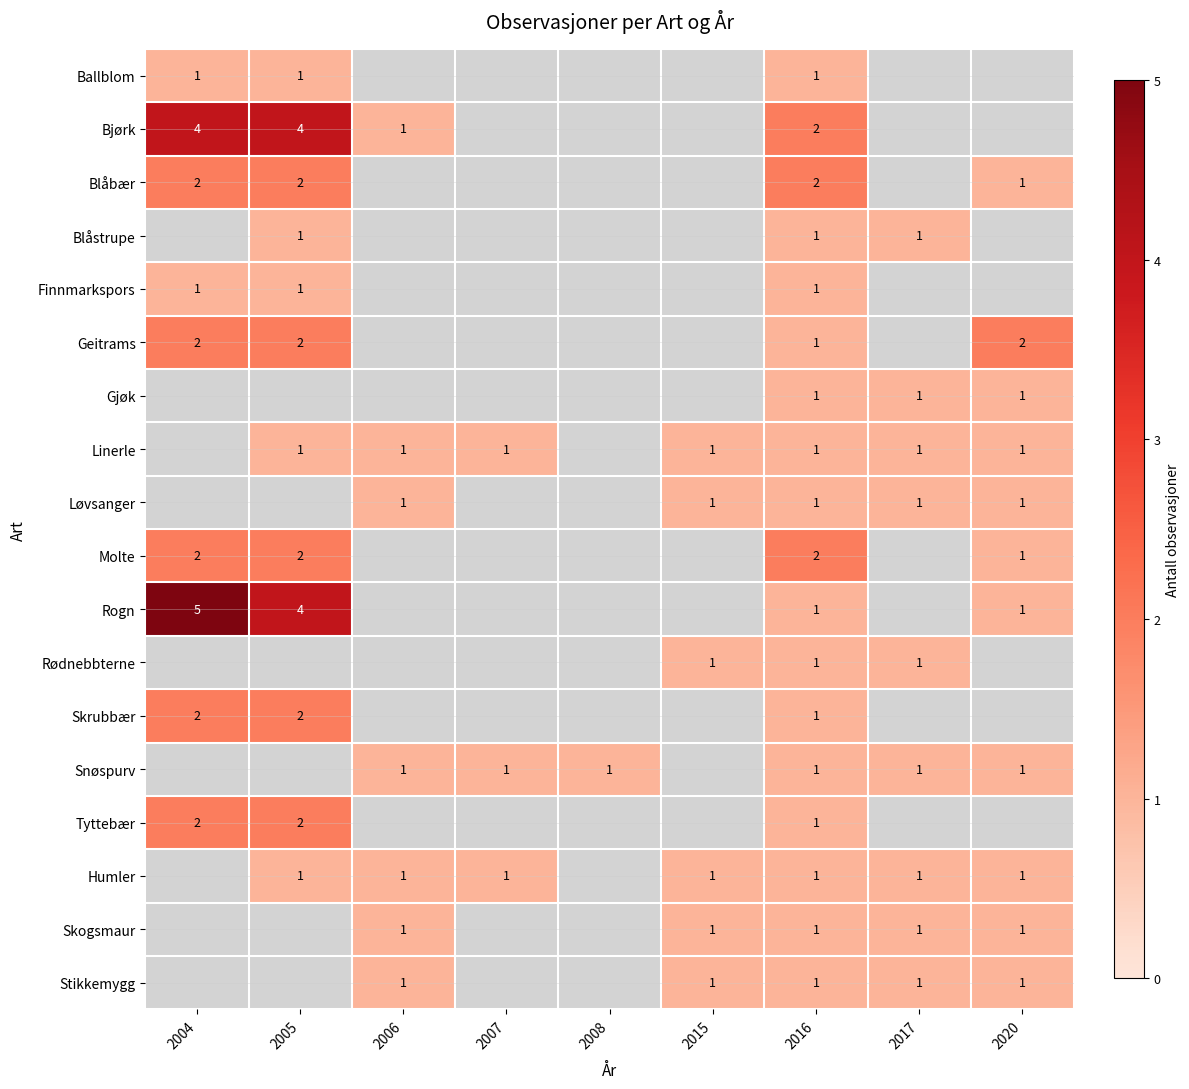

The value of Linerle at 2020 is 1. True or false?

True